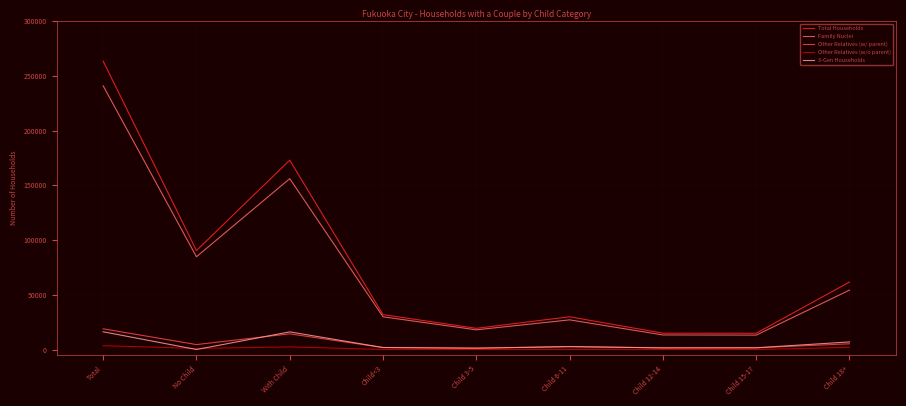

True or false: Family Nuclei and Other Relatives (w/o parent) cross at least once.

False